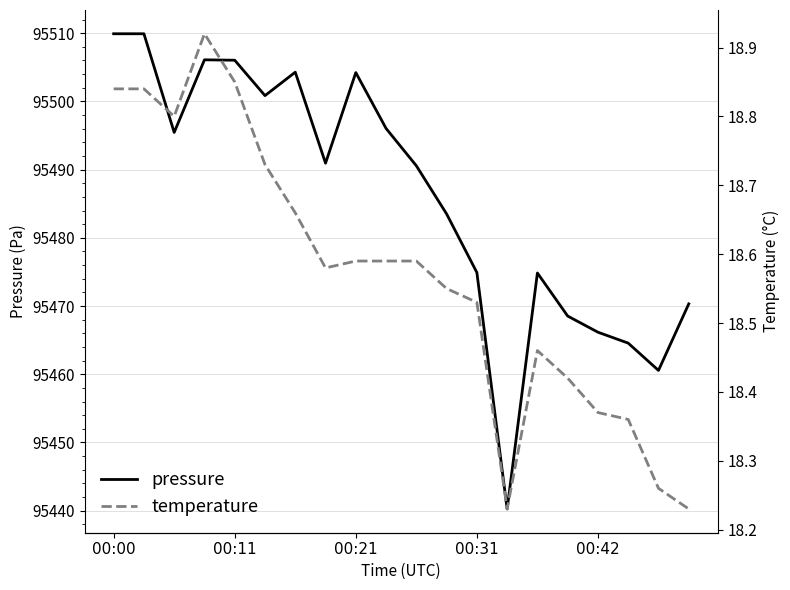

How many lines are shown in the chart?

2